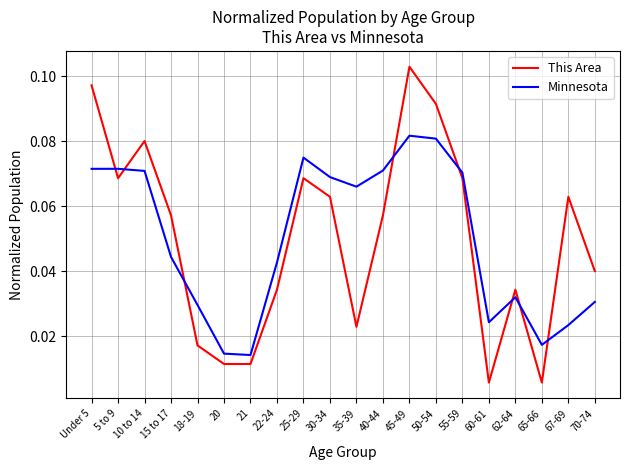

At which label does This Area reach its peak?

45-49